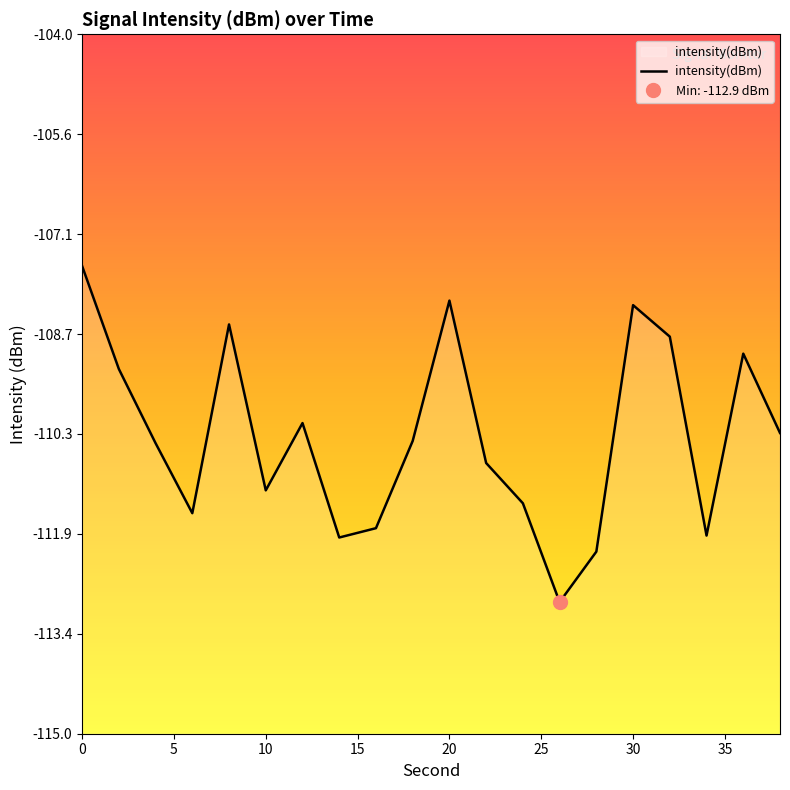

List the labels in order of value, smallest first.

26, 28, 14, 34, 16, 6, 24, 10, 22, 4, 18, 38, 12, 2, 36, 32, 8, 30, 20, 0